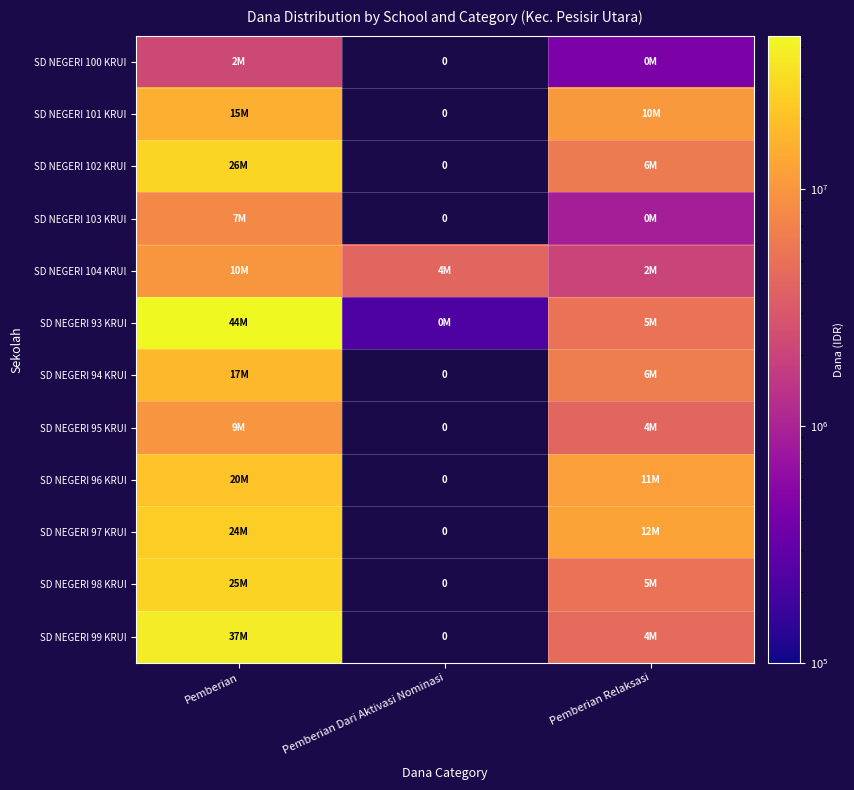

Is it true that SD NEGERI 104 KRUI equals 4050000.0 at Pemberian Dari Aktivasi Nominasi?

True